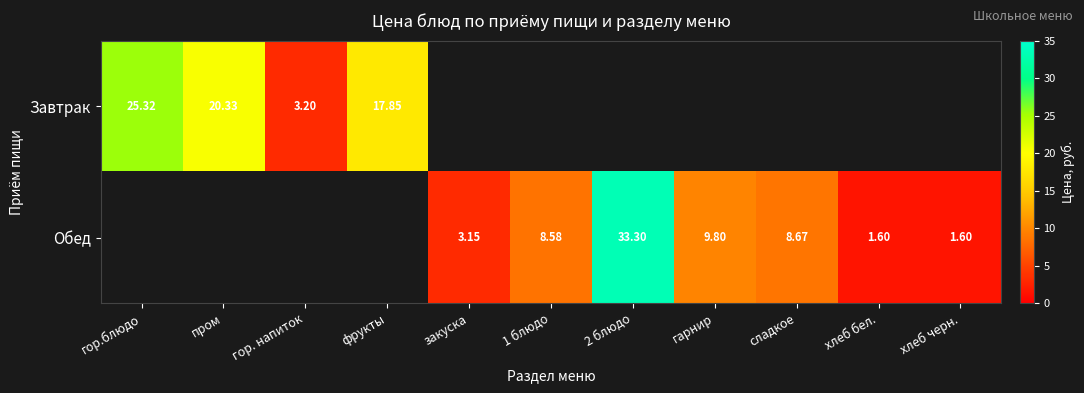

True or false: Обед has a value of 5.4 at сладкое.

False